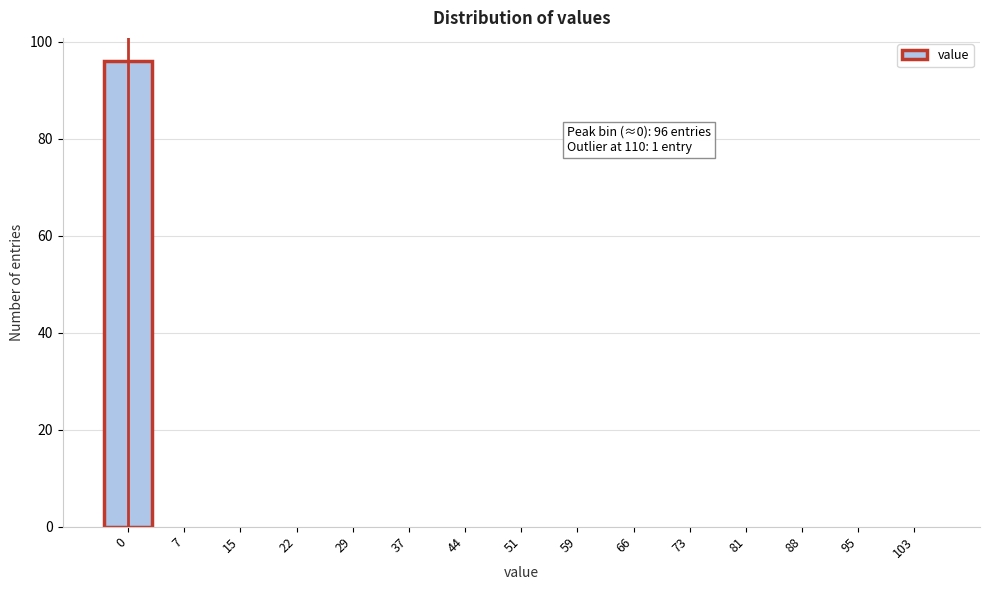

Reading left to right, extract all data points from this chart.

0=96	7=0	15=0	22=0	29=0	37=0	44=0	51=0	59=0	66=0	73=0	81=0	88=0	95=0	103=0